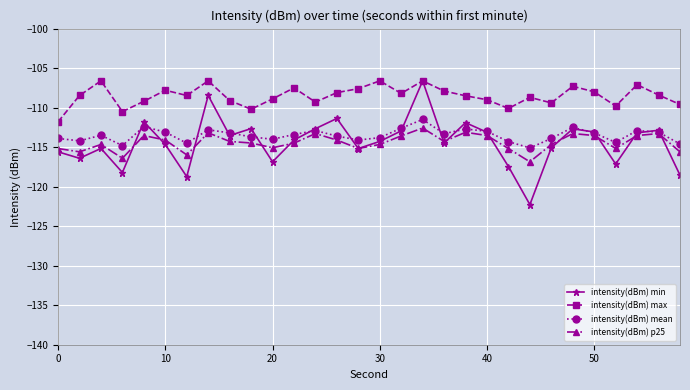

What is the maximum value for intensity(dBm) mean?

-111.5